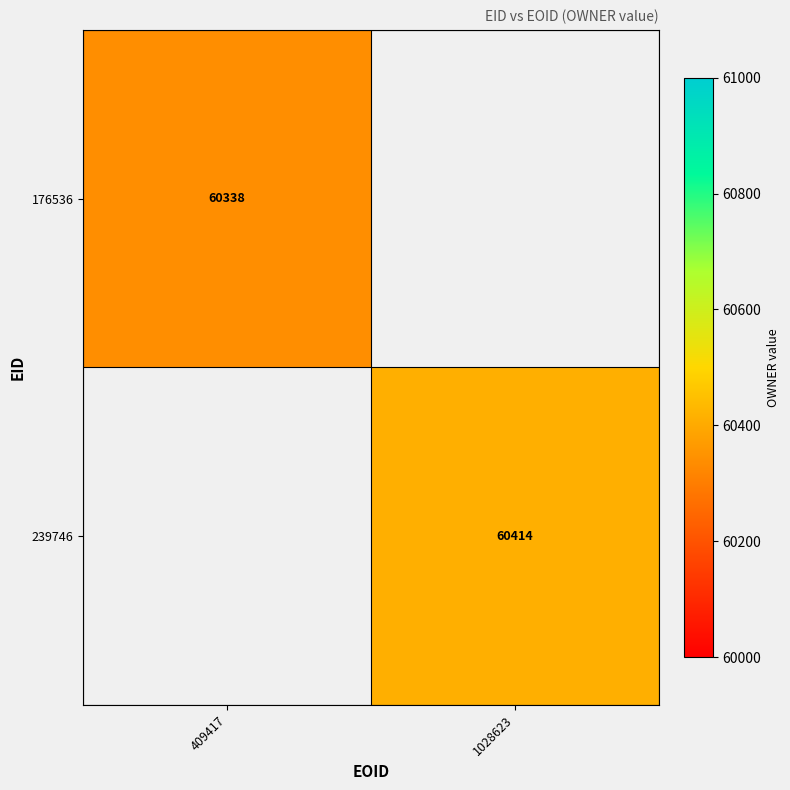

Which label corresponds to the smallest value in the chart?

409417